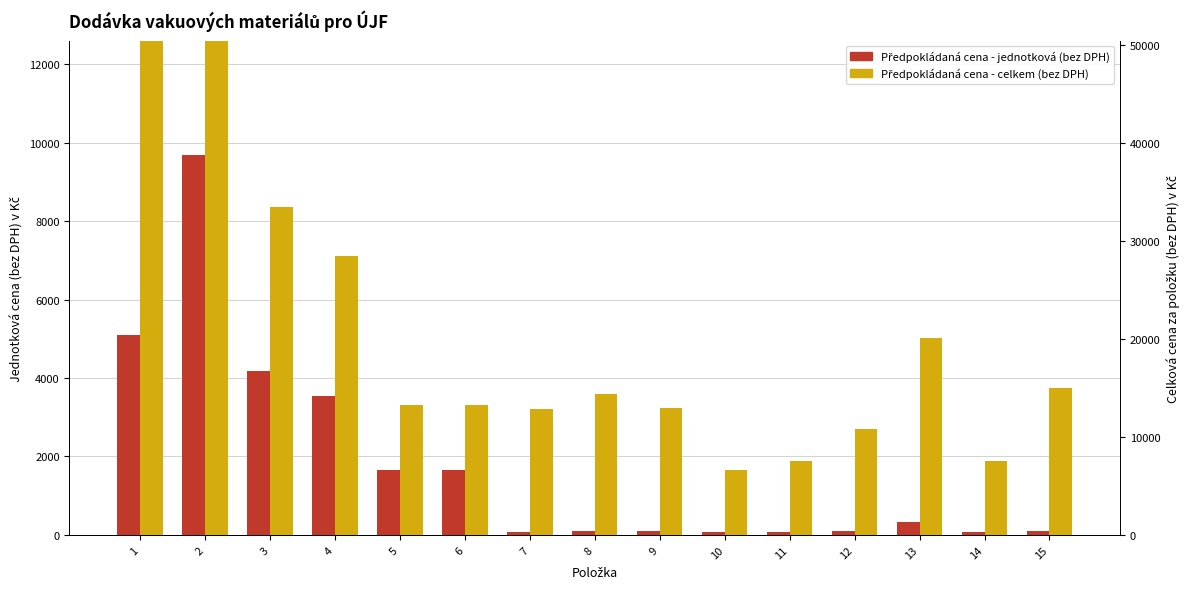

What is the difference between the Předpokládaná cena - jednotková values at 5 and 1?

3447